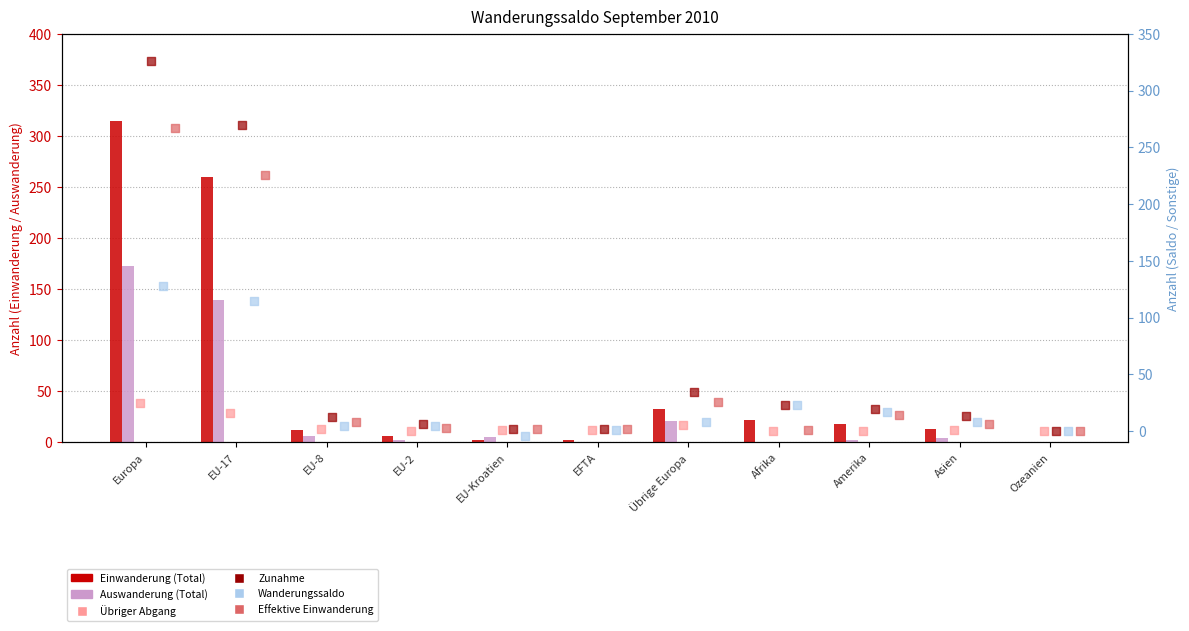

At how many categories does at least one series exceed 35?

2